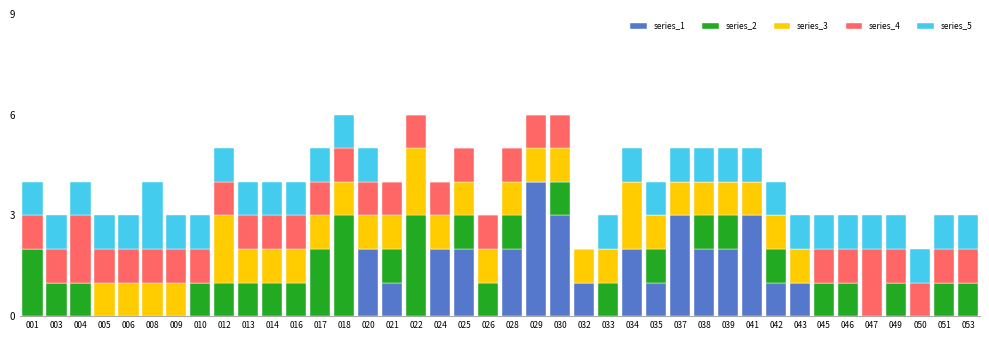

What is the total value across all series at 047?

3